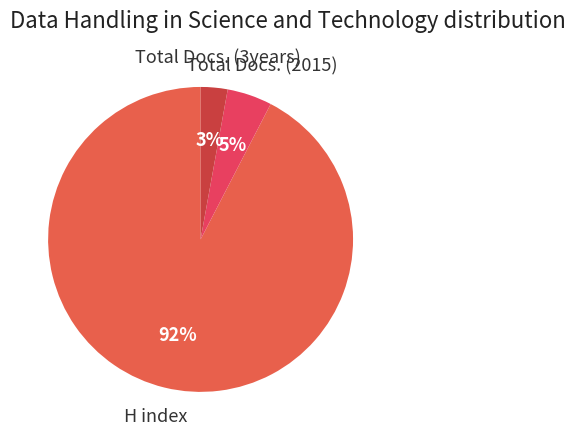

Which category has the biggest portion of the pie?

H index